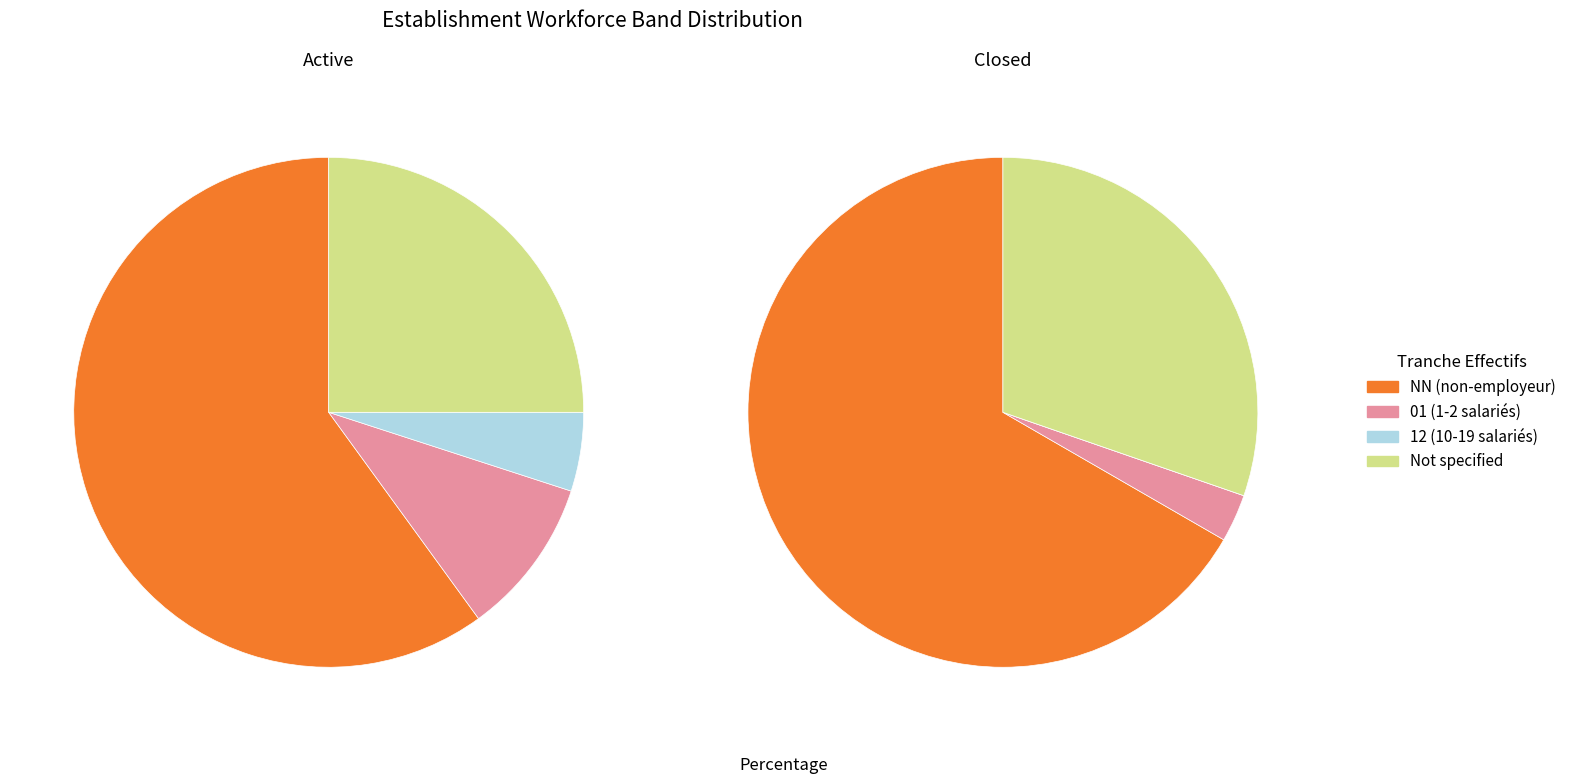

Count the number of slices in the pie.

4